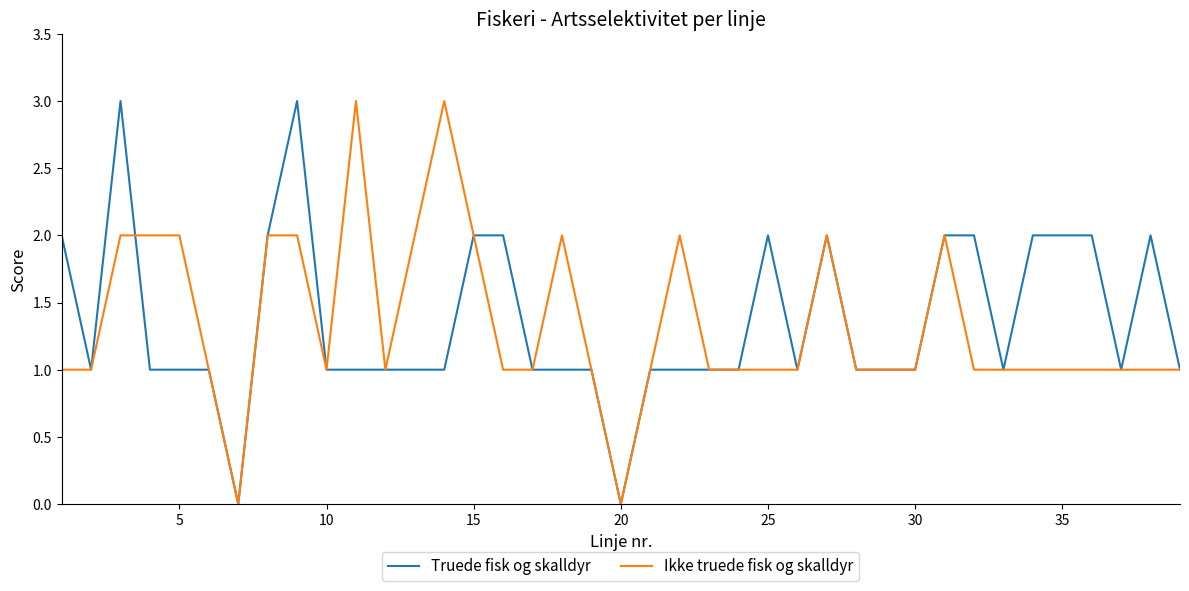

What is the greatest value displayed?

3